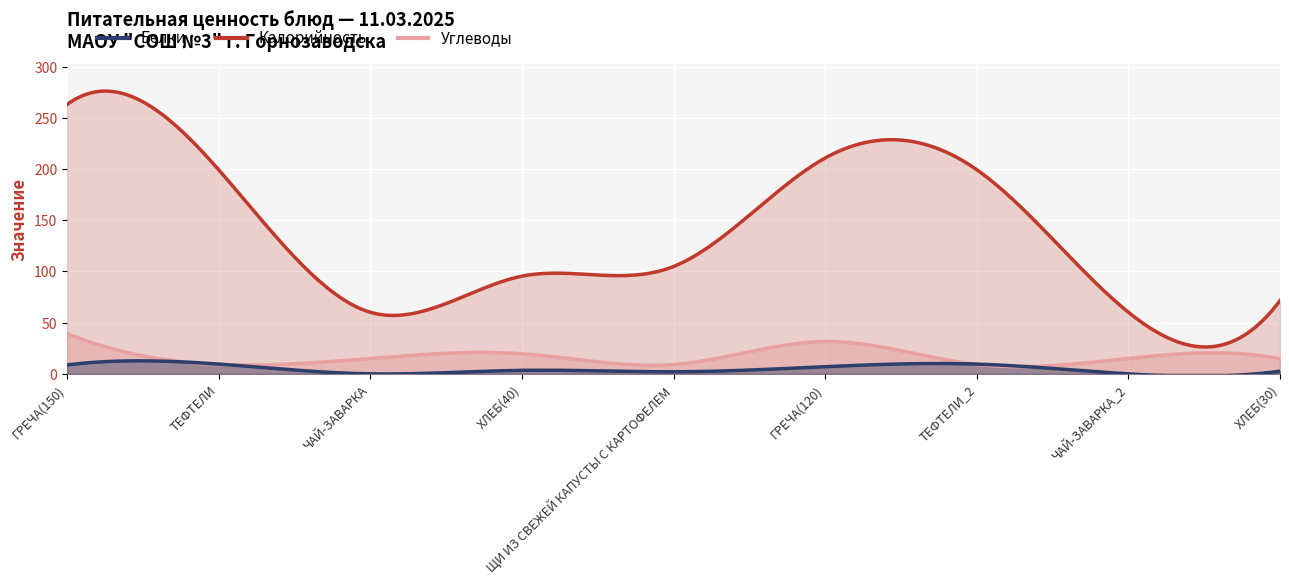

Between ЩИ ИЗ СВЕЖЕЙ КАПУСТЫ С КАРТОФЕЛЕМ and ЧАЙ-ЗАВАРКА_2, which series saw the biggest shift?

Калорийность